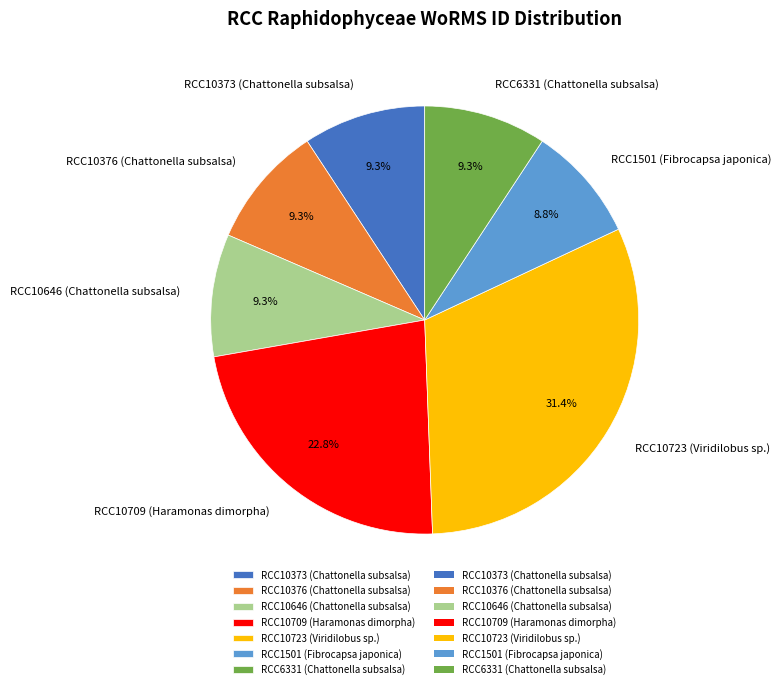

Which category has the biggest portion of the pie?

RCC10723 (Viridilobus sp.)